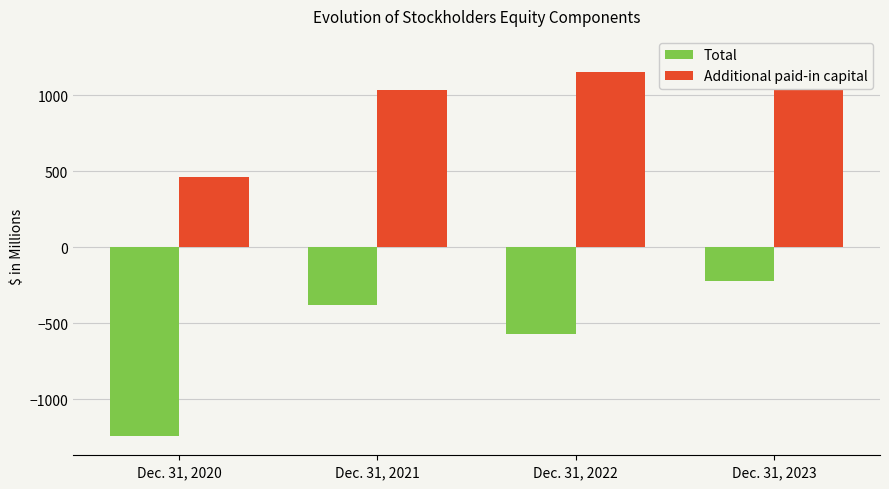

Between Dec. 31, 2021 and Dec. 31, 2022, which series saw the biggest shift?

Total